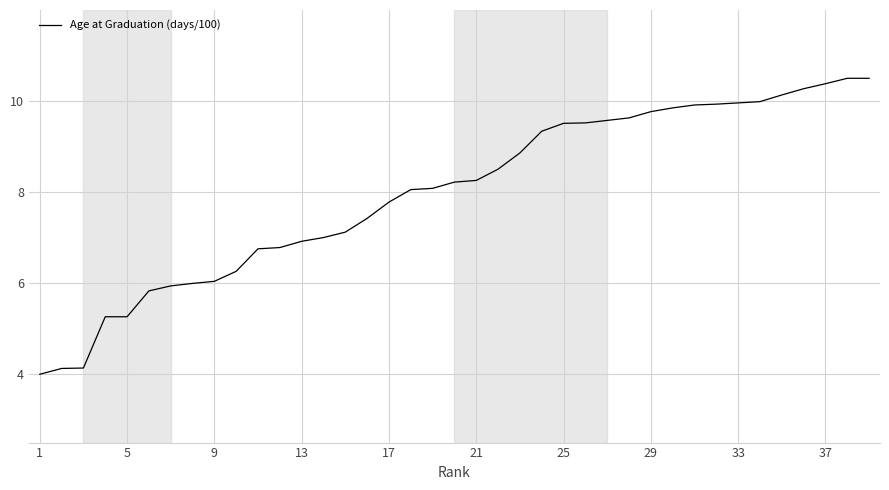

What is the greatest value displayed?

10.5